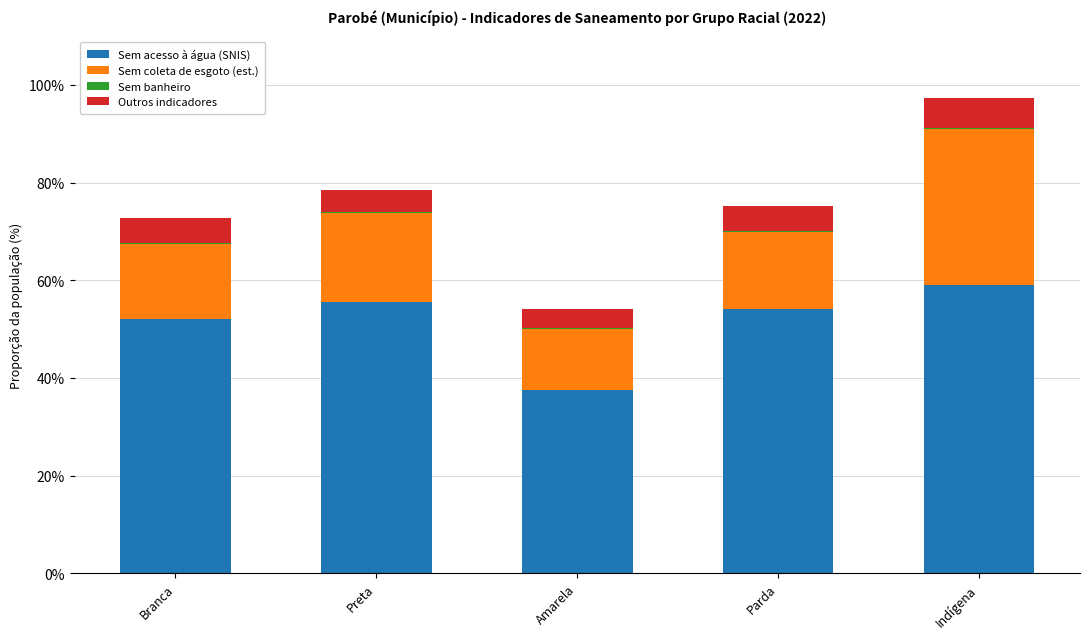

At which category is the sum across all series the highest?

Indígena